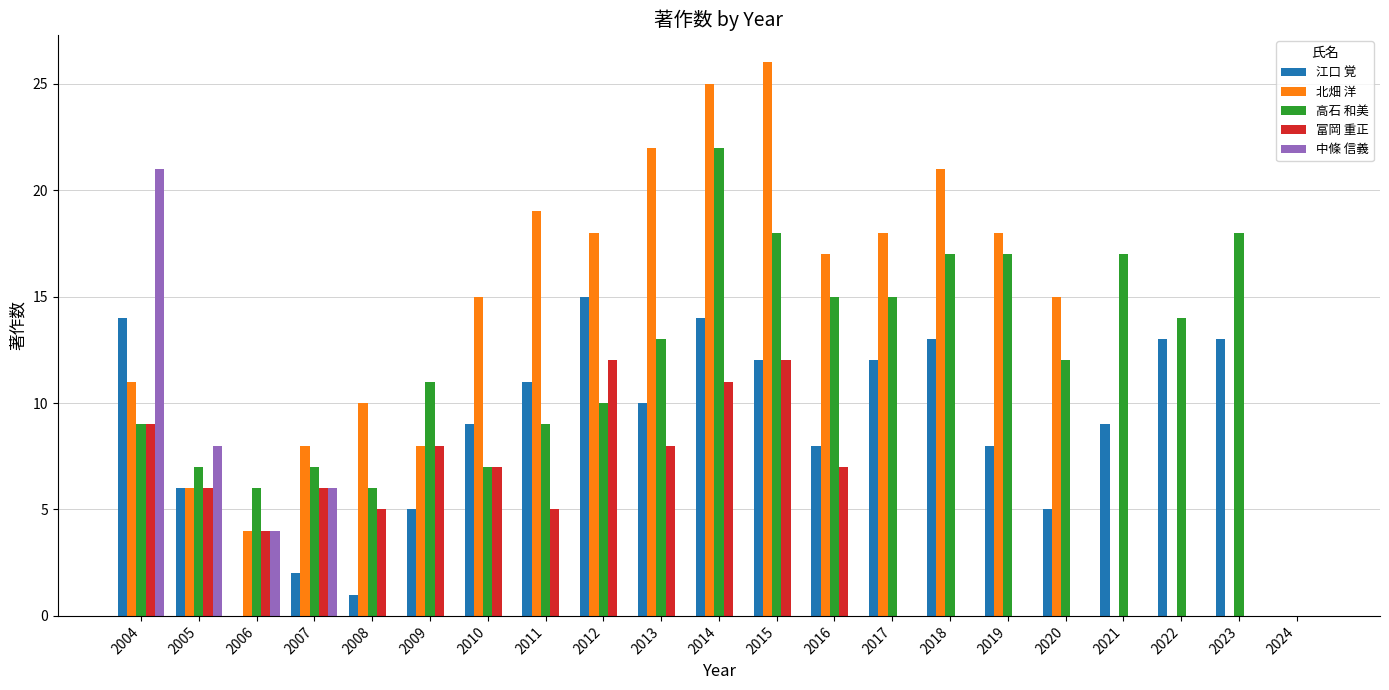

What are all the series names shown in the legend?

江口 覚, 北畑 洋, 高石 和美, 富岡 重正, 中條 信義